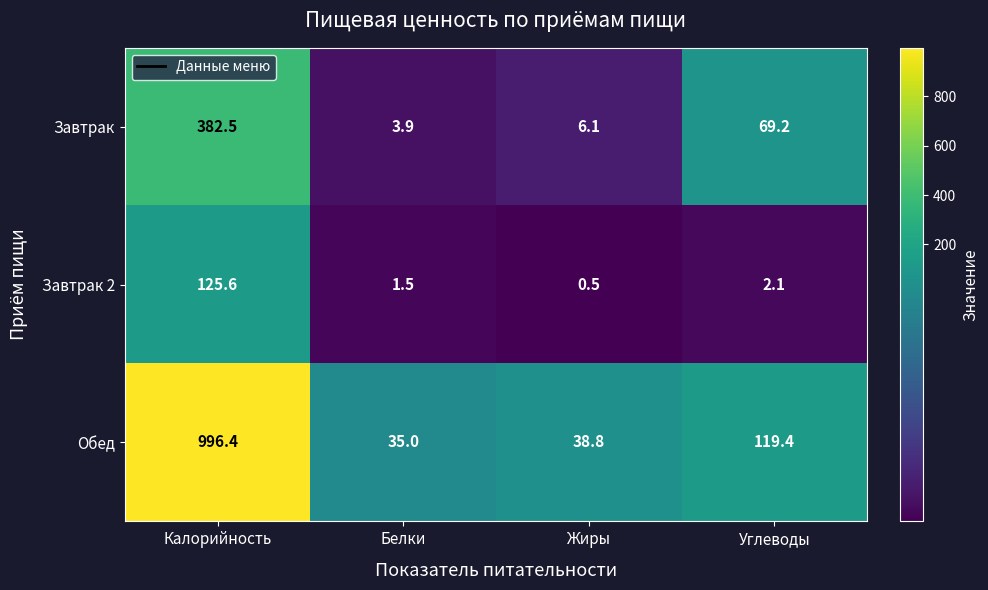

Which series has the largest total across all categories?

Обед